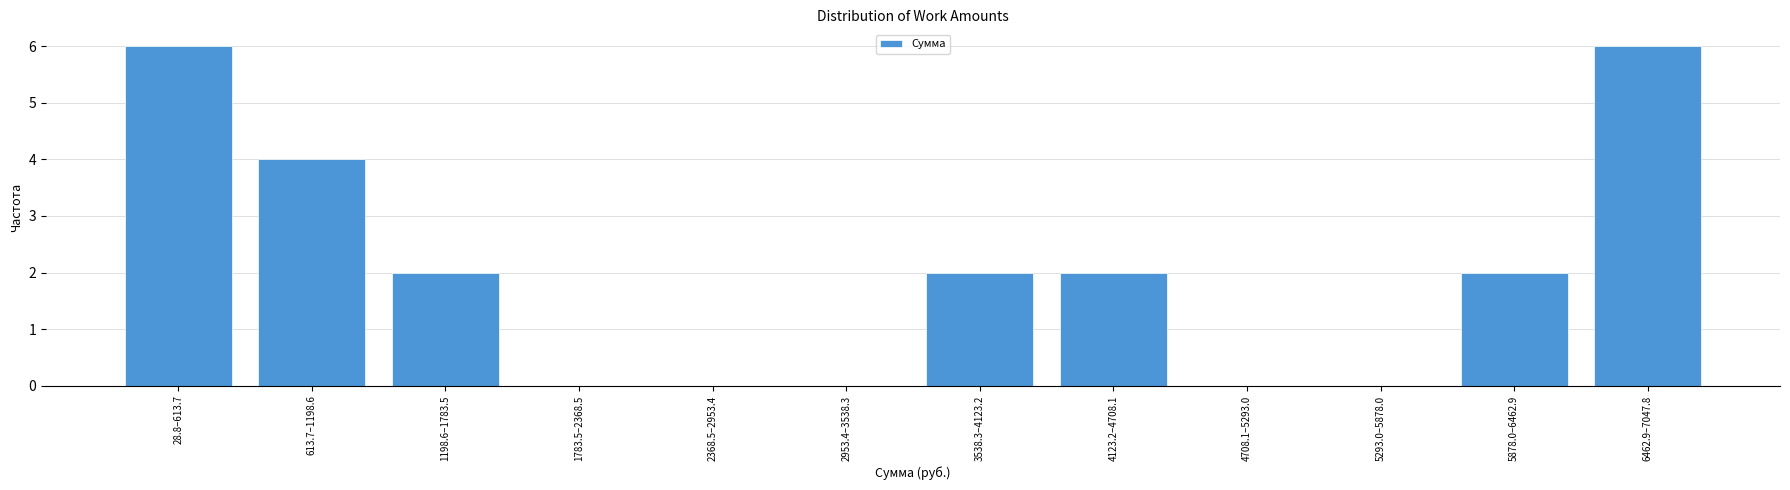

Reading left to right, what are all the values shown in this chart?

28.8–613.7=6	613.7–1198.6=4	1198.6–1783.5=2	1783.5–2368.5=0	2368.5–2953.4=0	2953.4–3538.3=0	3538.3–4123.2=2	4123.2–4708.1=2	4708.1–5293.0=0	5293.0–5878.0=0	5878.0–6462.9=2	6462.9–7047.8=6